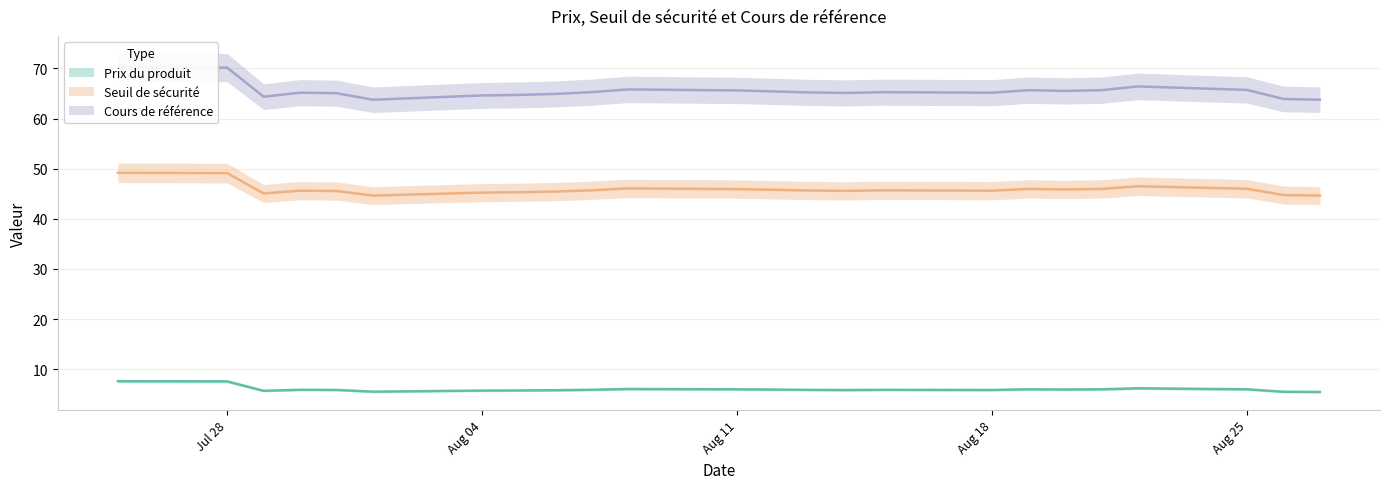

List the series in order of their overall mean, lowest first.

Prix du produit, Seuil de sécurité, Cours de référence